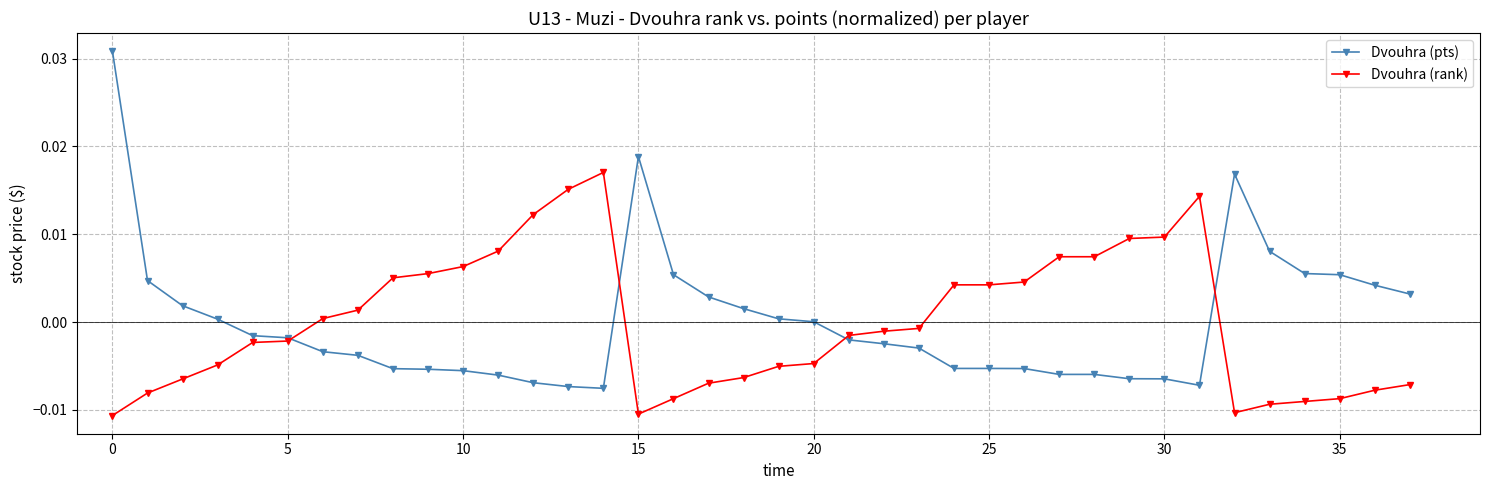

List the series in order of their peak value, lowest first.

Dvouhra (rank), Dvouhra (pts)